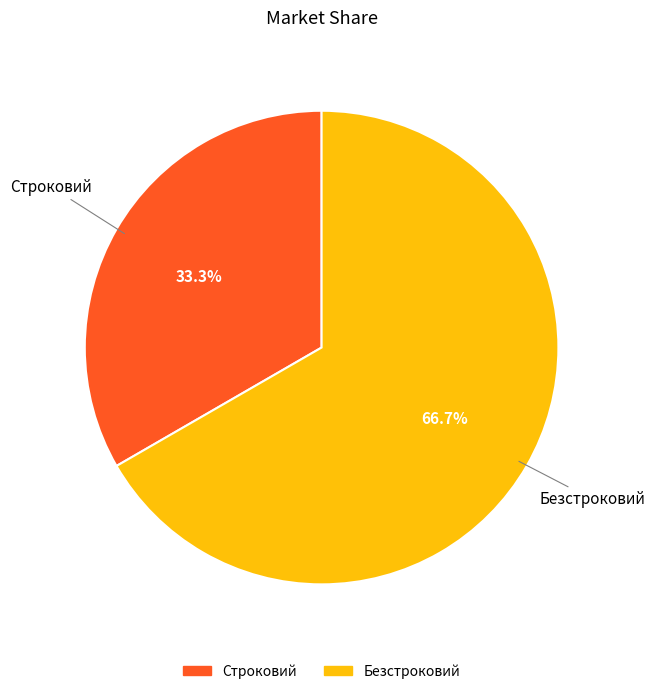

Which category accounts for the majority?

Безстроковий